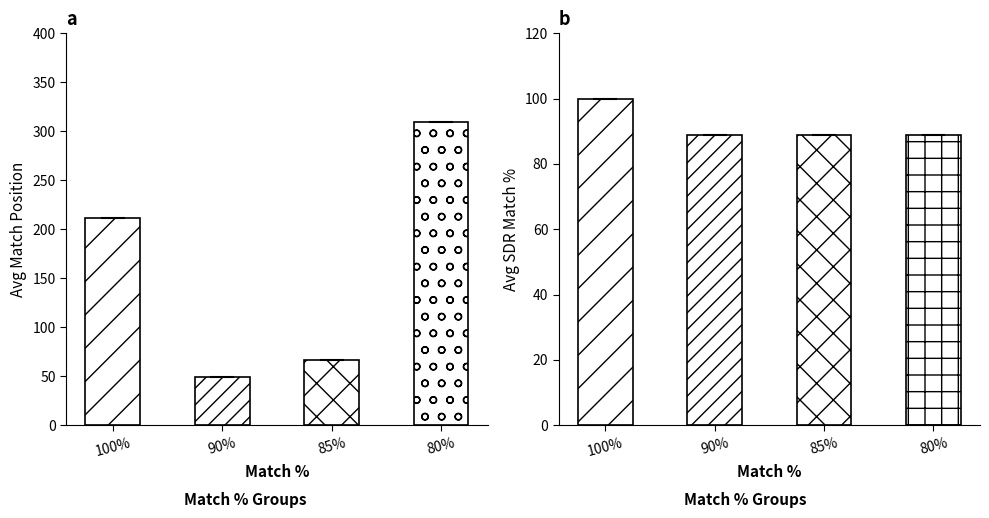

Rank the series by their average value, from highest to lowest.

Match Position, SDR Match %